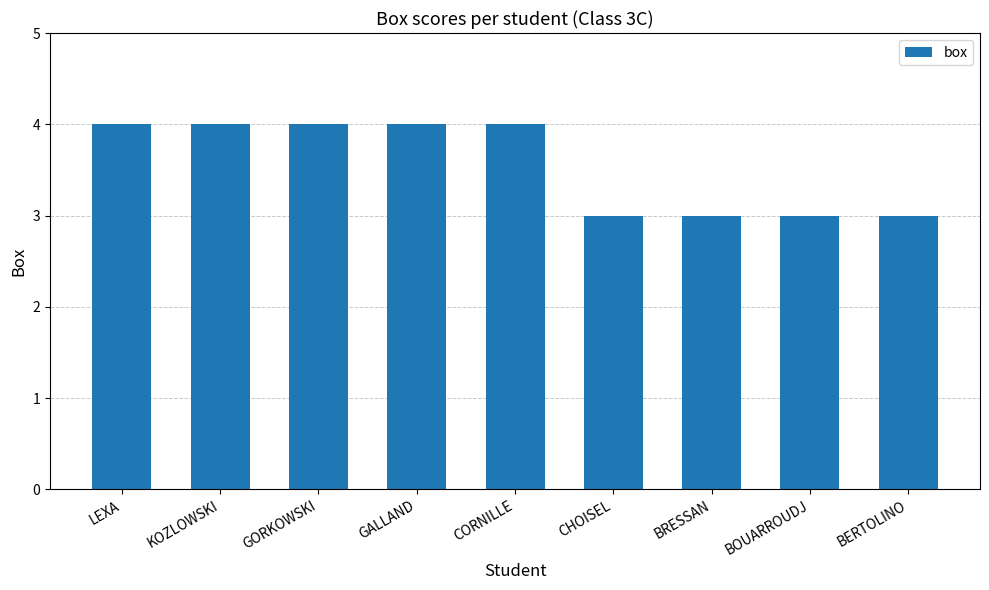

What is the approximate value at LEXA?

4